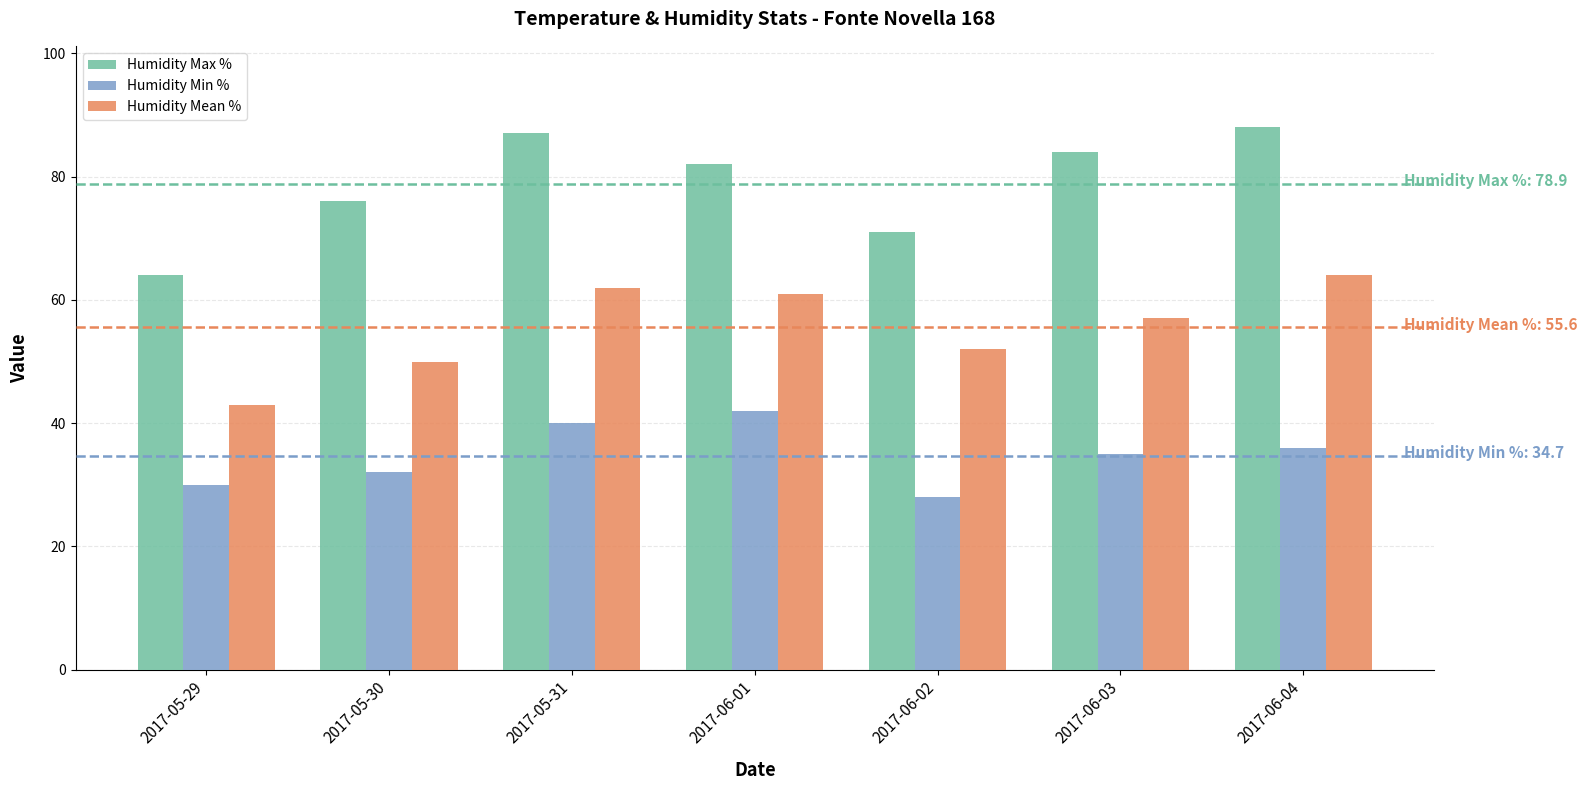

List the series in order of their overall mean, highest first.

Humidity Max %, Humidity Mean %, Humidity Min %